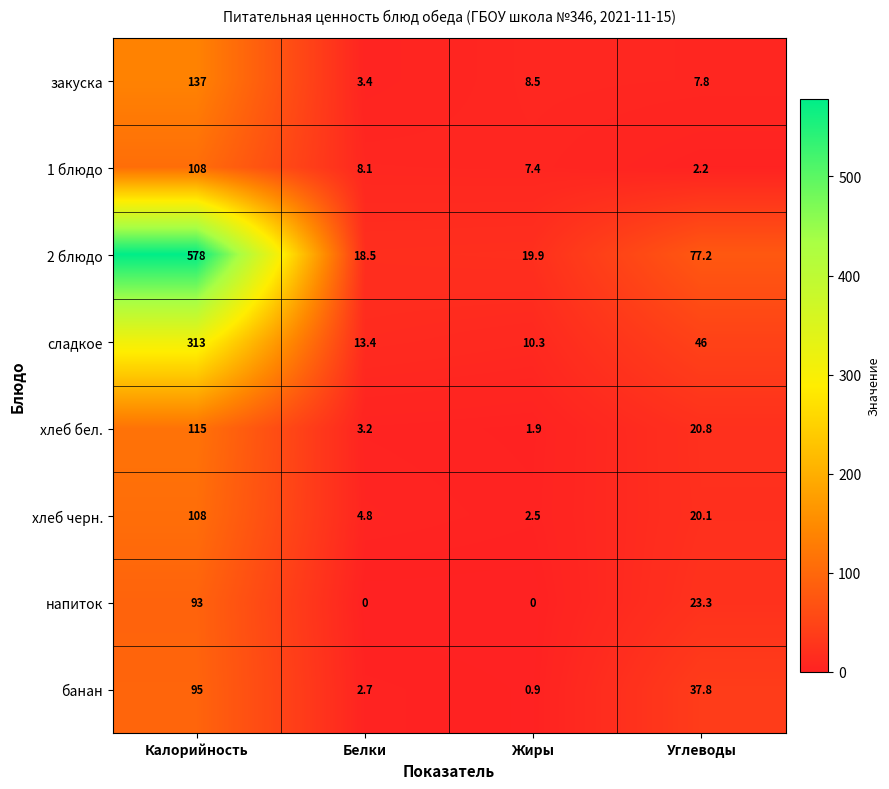

What is the lowest value of the 2 блюдо series?

18.5